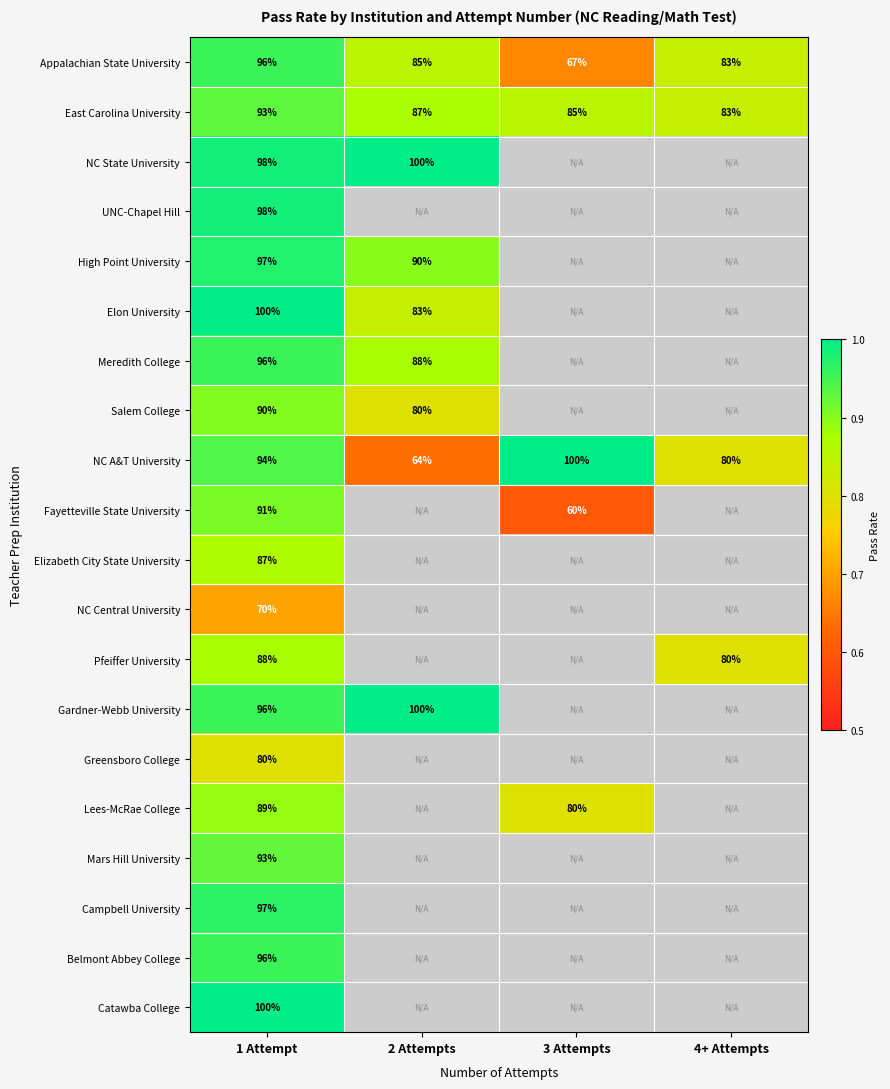

How many values in NC State University are above zero?

2